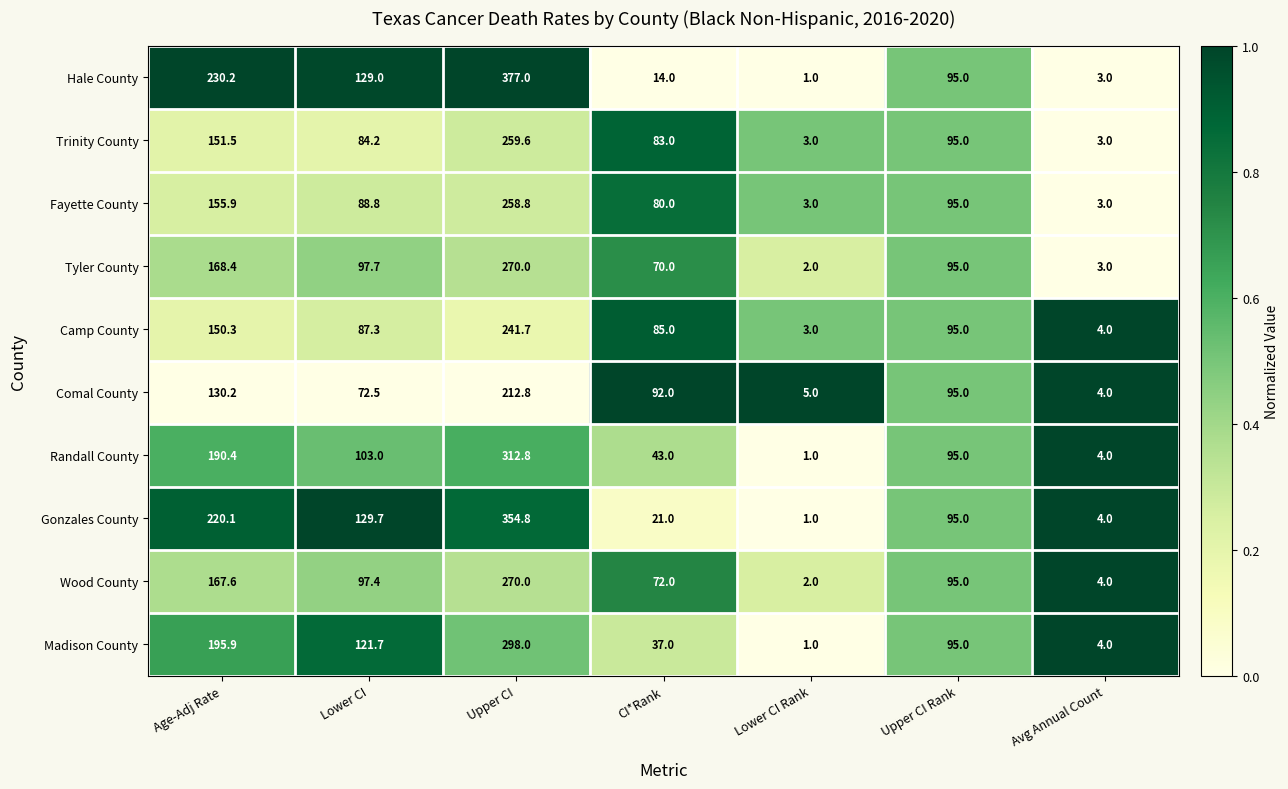

What is the sum of all Wood County values?

708.0